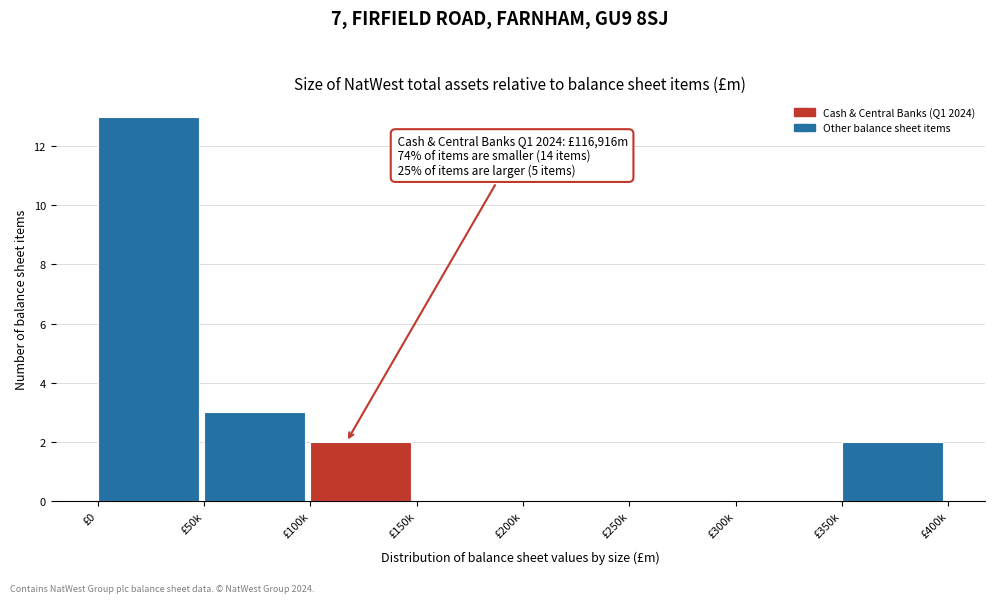

Reading left to right, transcribe all the data shown in this chart.

£0=13	£50k=3	£100k=2	£150k=0	£200k=0	£250k=0	£300k=0	£350k=2